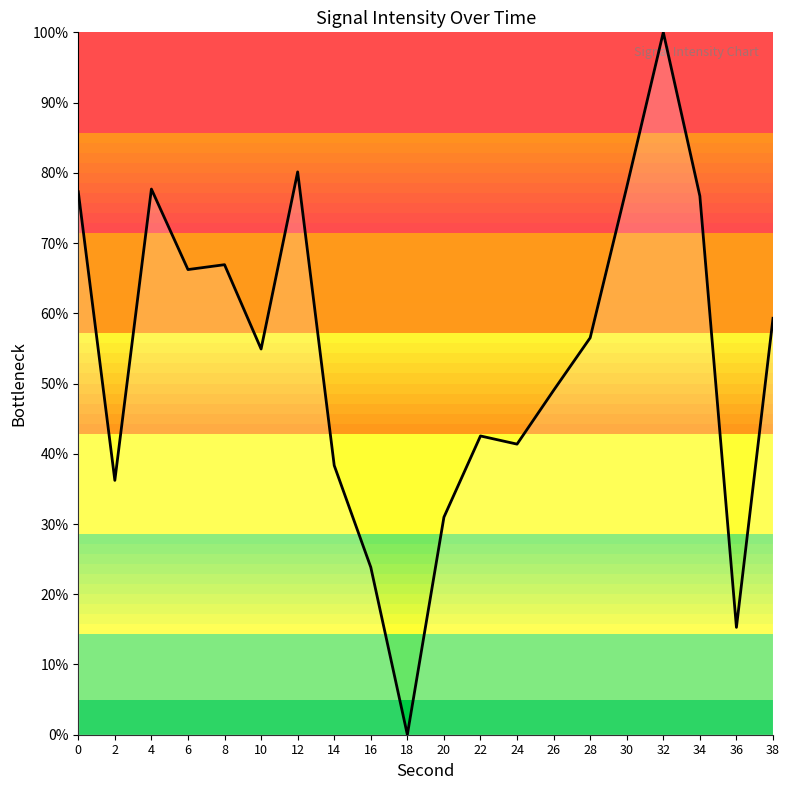

What is the difference between the values at 26 and 12?

31.1